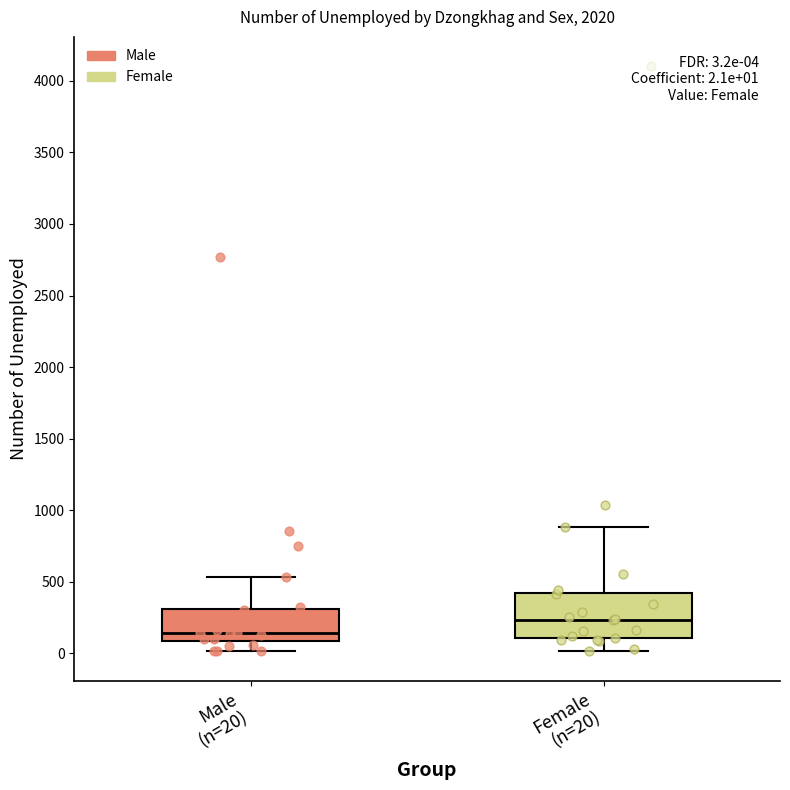

Which box's median line is the highest?

Female (n=20)